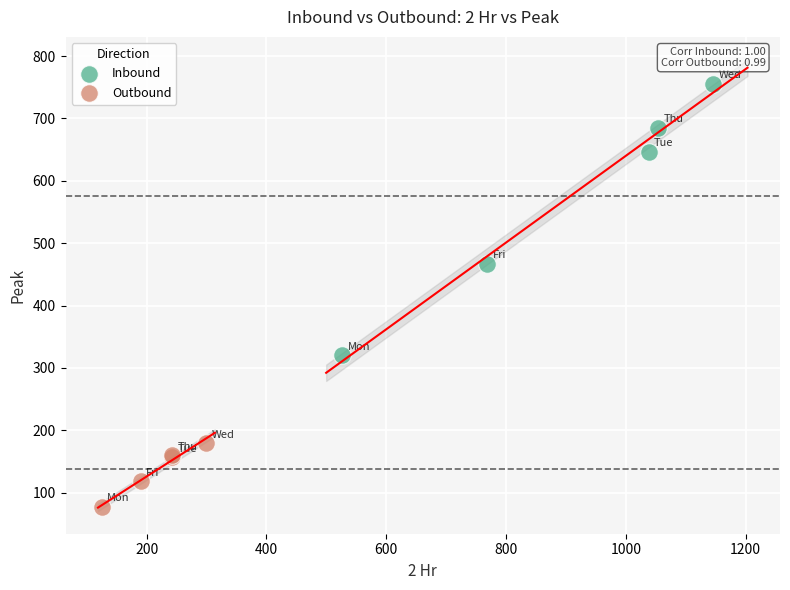

Which series contains the lowest Y value?

Outbound